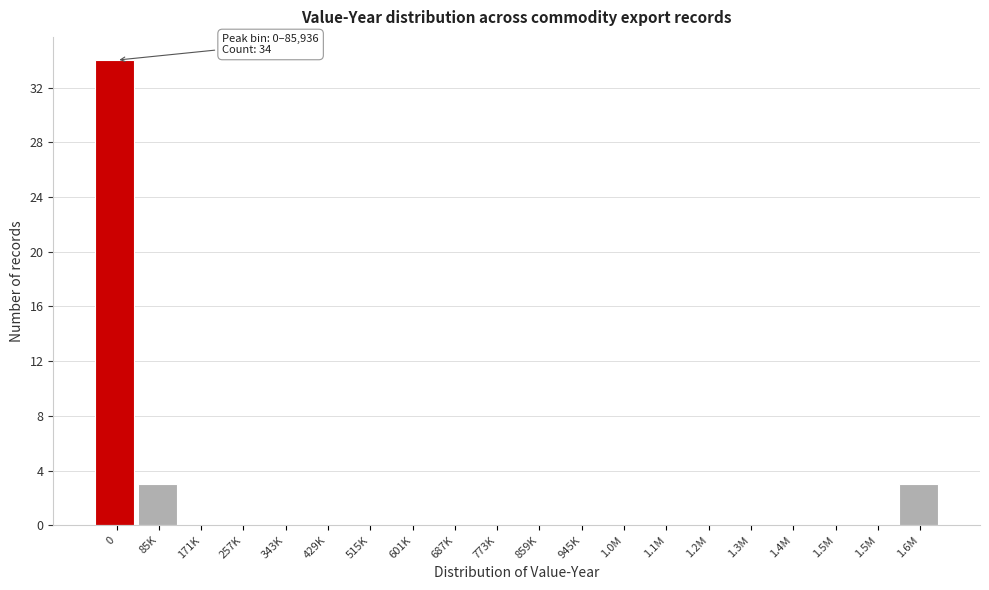

Are the bars horizontal?

No